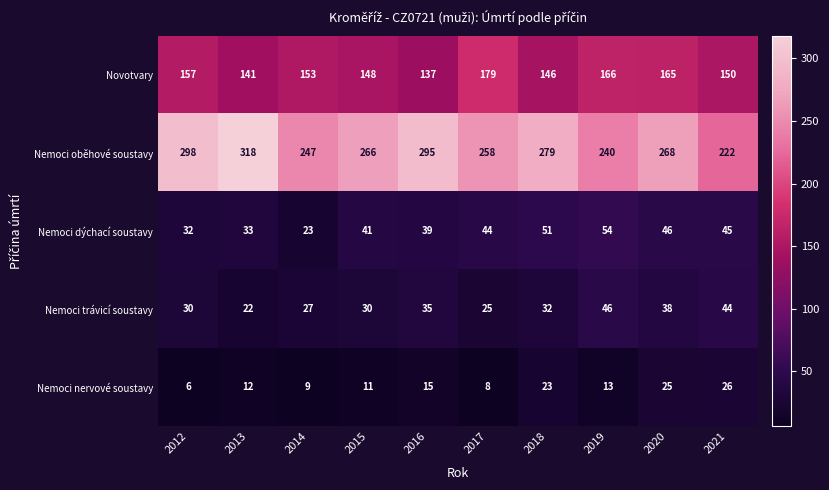

List the series in order of their peak value, lowest first.

Nemoci nervové soustavy, Nemoci trávicí soustavy, Nemoci dýchací soustavy, Novotvary, Nemoci oběhové soustavy